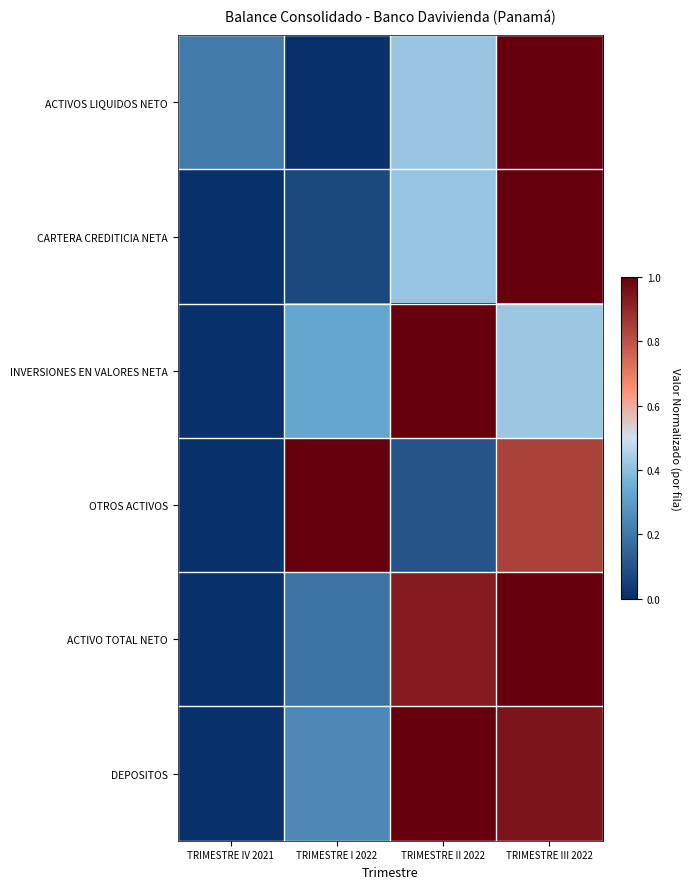

Which has a higher value, TRIMESTRE I 2022 or TRIMESTRE IV 2021?

TRIMESTRE IV 2021